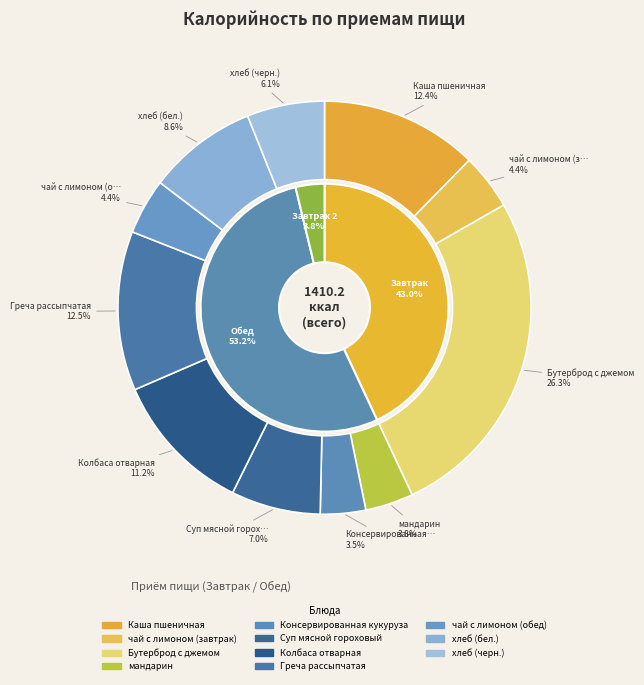

Which has a higher value, Колбаса отварная or чай с лимоном (завтрак)?

Колбаса отварная